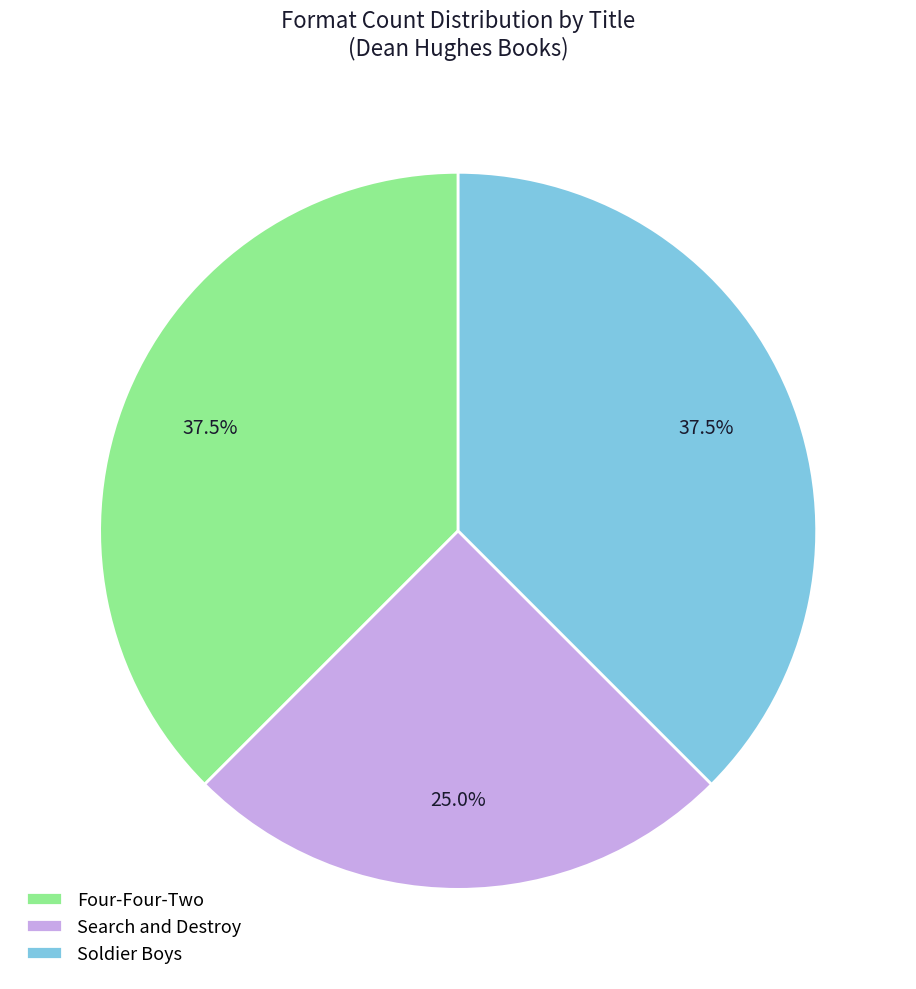

Between Four-Four-Two and Search and Destroy, which is larger?

Four-Four-Two